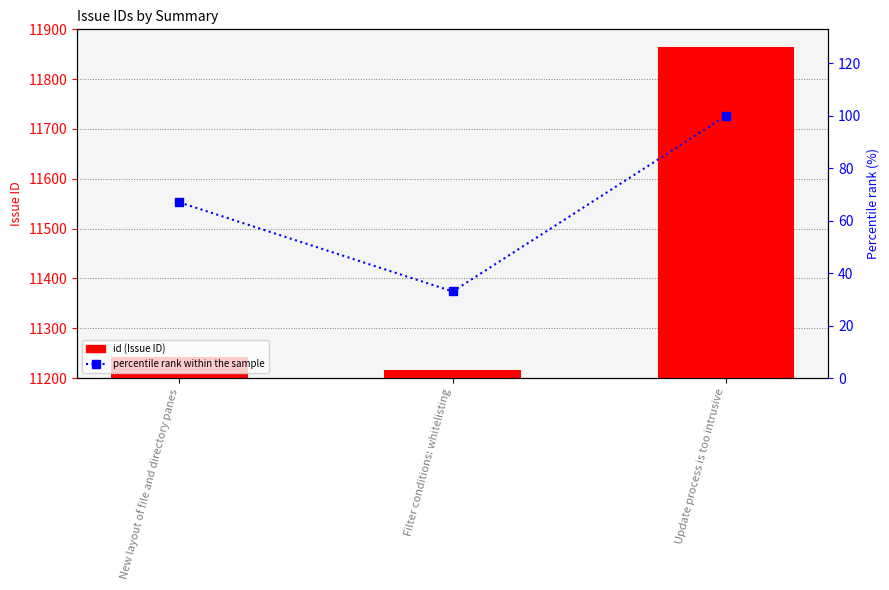

What is the sum of the percentile rank within the sample values at New layout of file and directory panes and Update process is too intrusive?

167